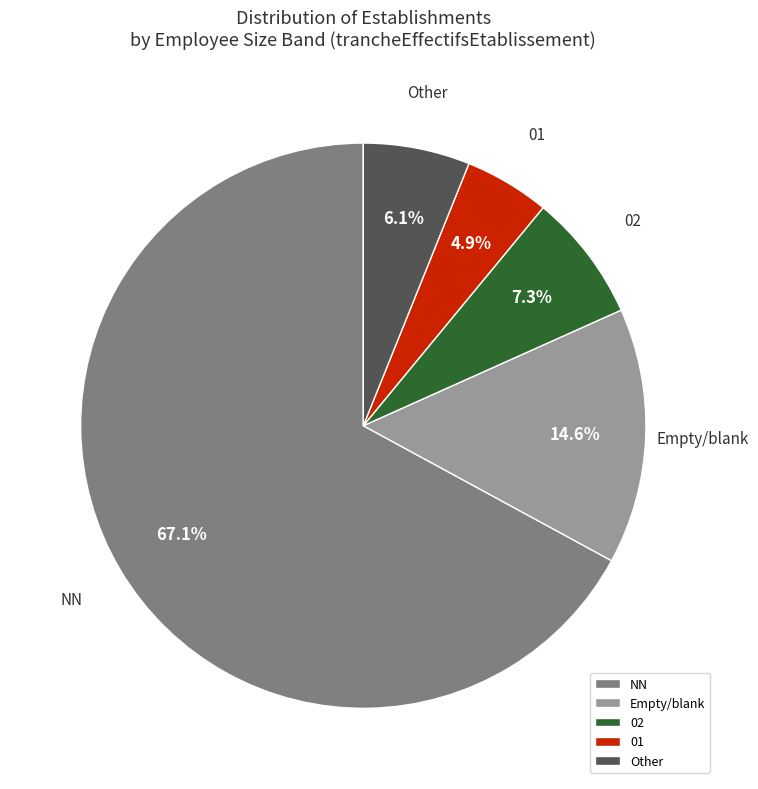

What is the majority slice?

NN